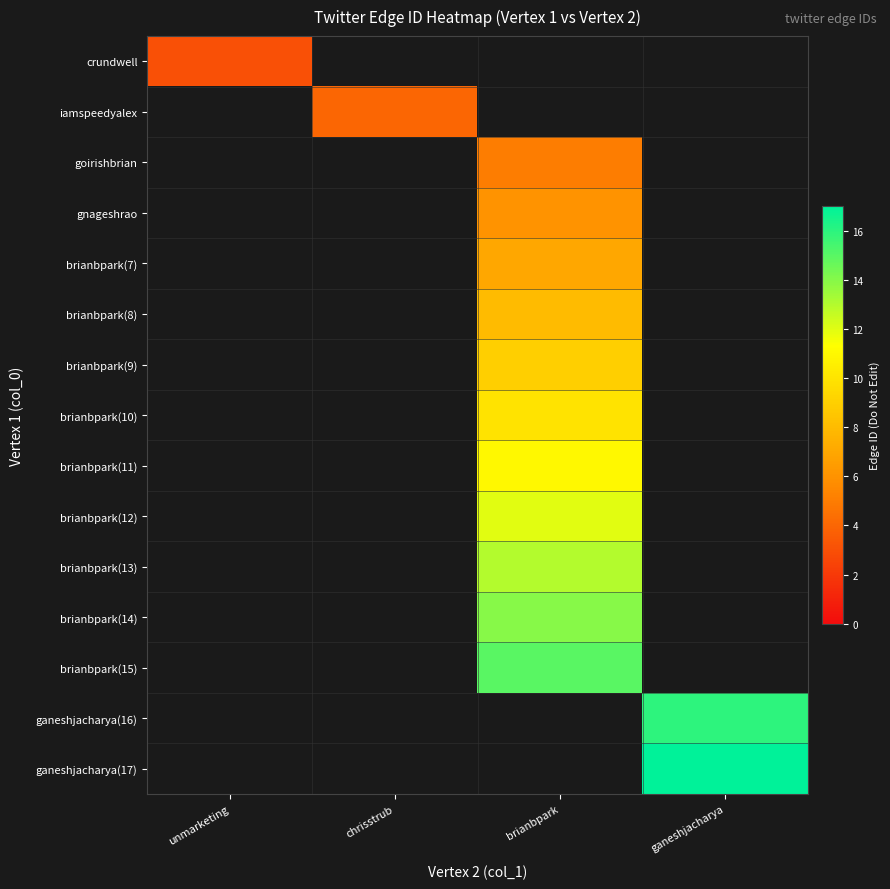

Which series has the largest range (max minus min)?

ganeshjacharya(17)